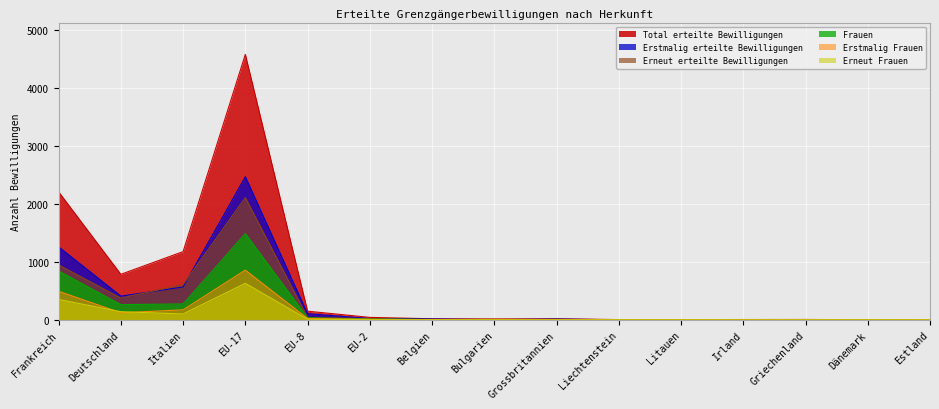

What is the maximum value shown in the chart?

4573